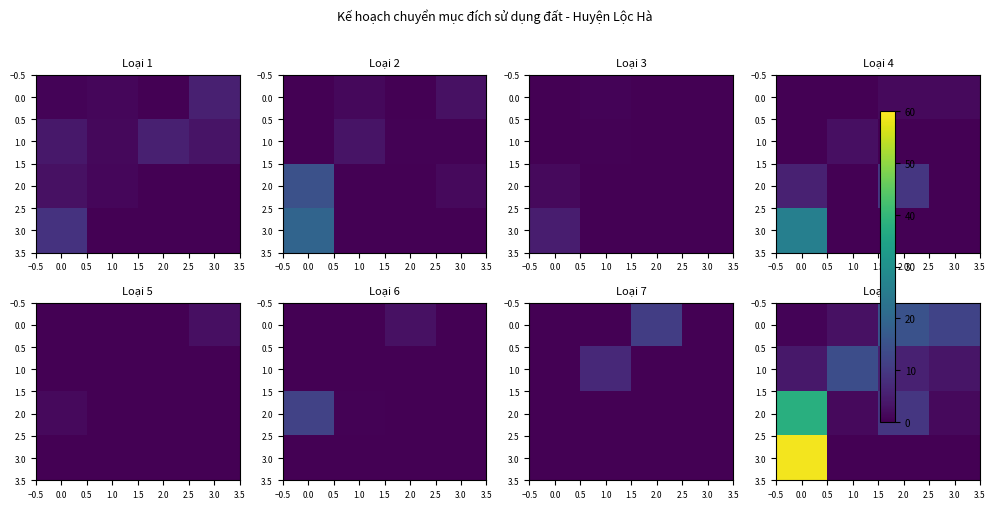

The value of 2.0 at 0.0 is 60.7. True or false?

False